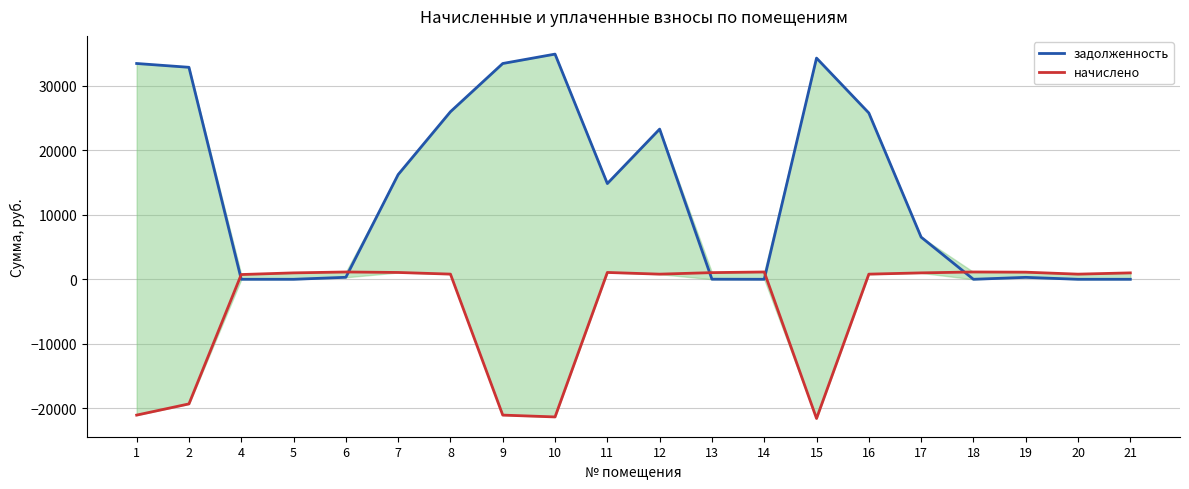

What are all the series names shown in the legend?

задолженность, начислено